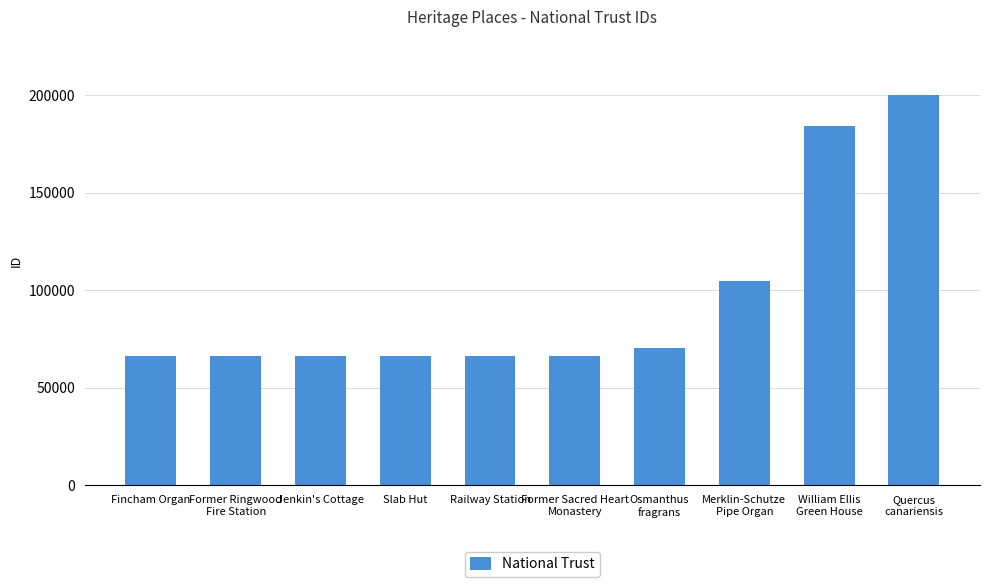

What is the greatest value displayed?

199924